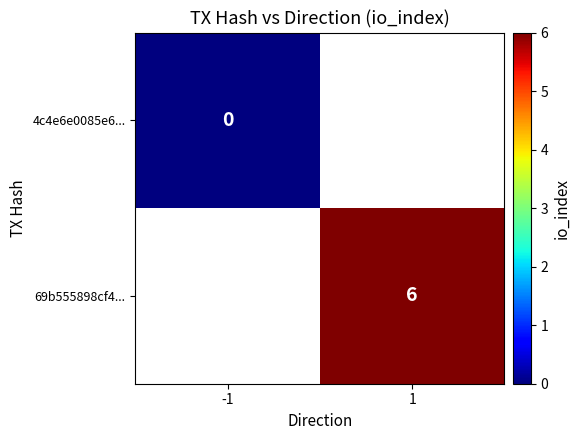

The 69b555898cf4... series shows 8.7 at 1. True or false?

False